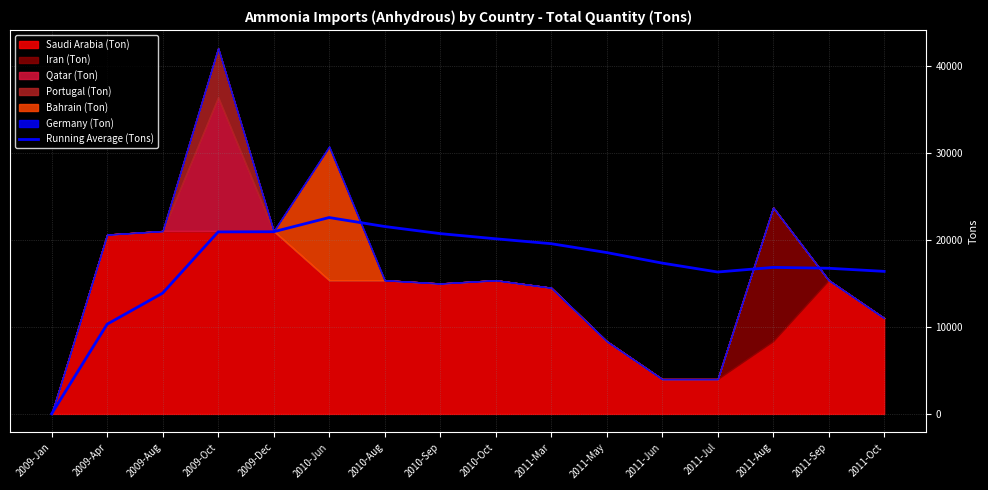

Is it true that Running Average (Tons) equals 8305.8 at 2009-Dec?

False